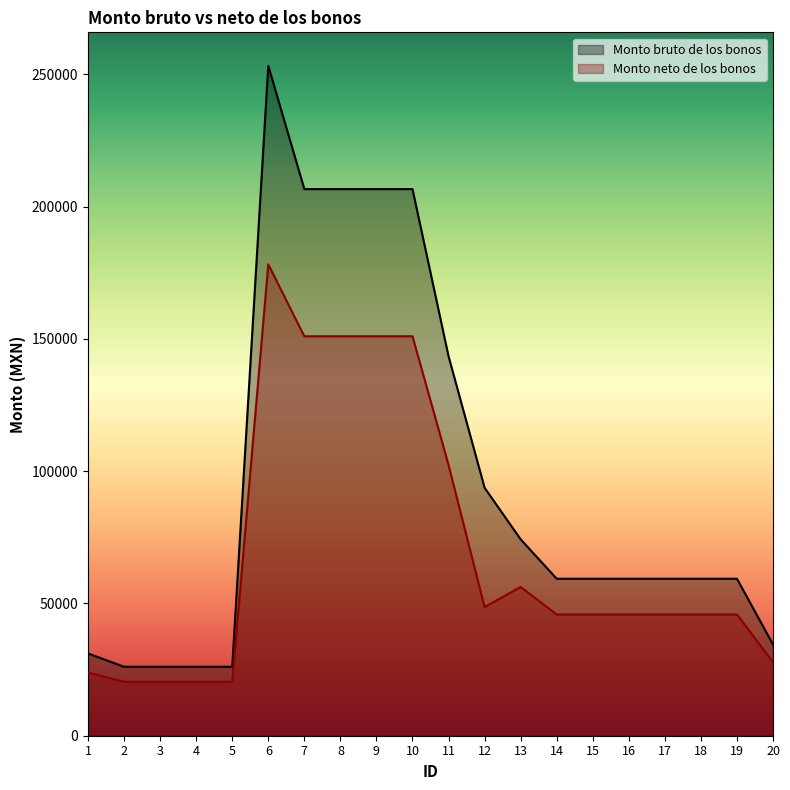

What is the sum of all Monto neto de los bonos values?

1397345.6